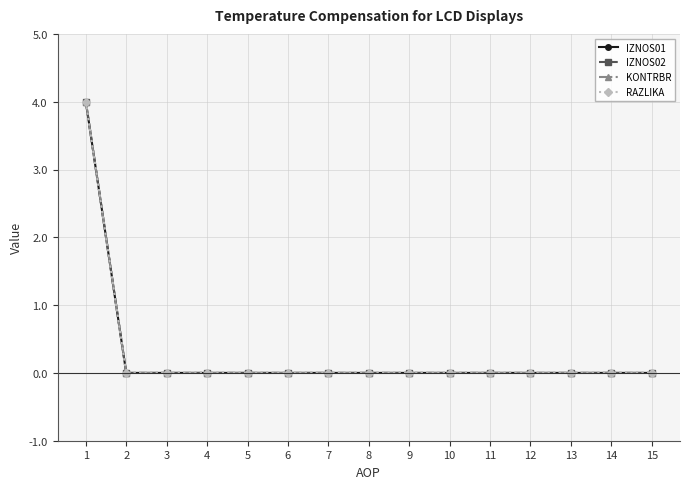

Is this an area chart (filled region under the line)?

No